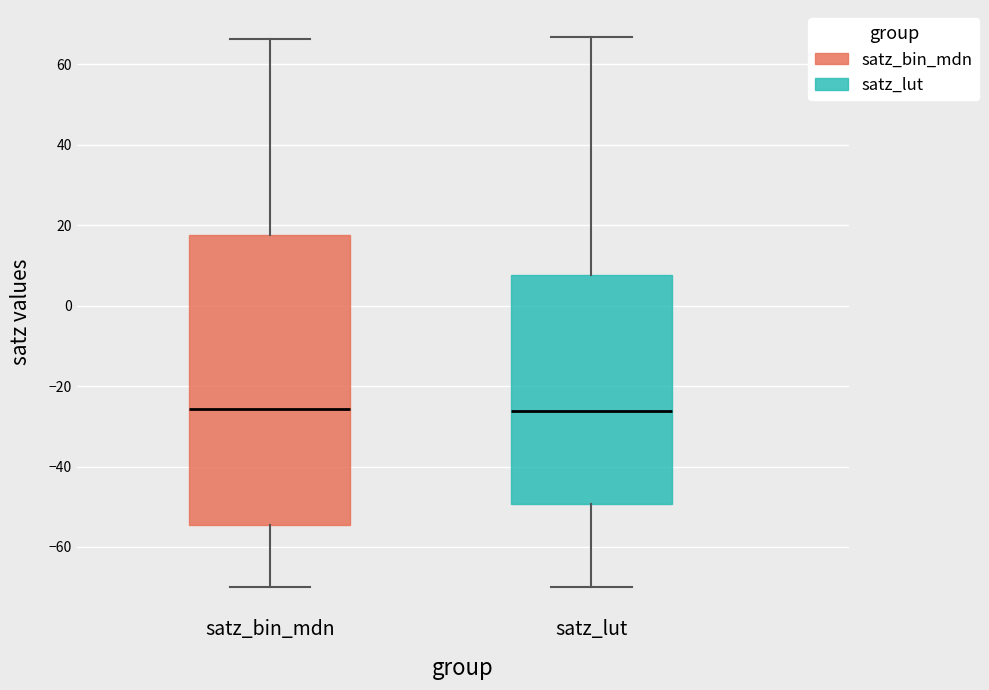

Reading left to right, transcribe this box plot: for each box, give where its median line is, the range the box spans, and where its two whiskers end, as read against the y-axis. The values are not printed on the chart, so give them approximately, as read against the axis.

satz_bin_mdn: median -26, box -54 to 18, whiskers -70 to 66
satz_lut: median -26, box -50 to 8, whiskers -70 to 66